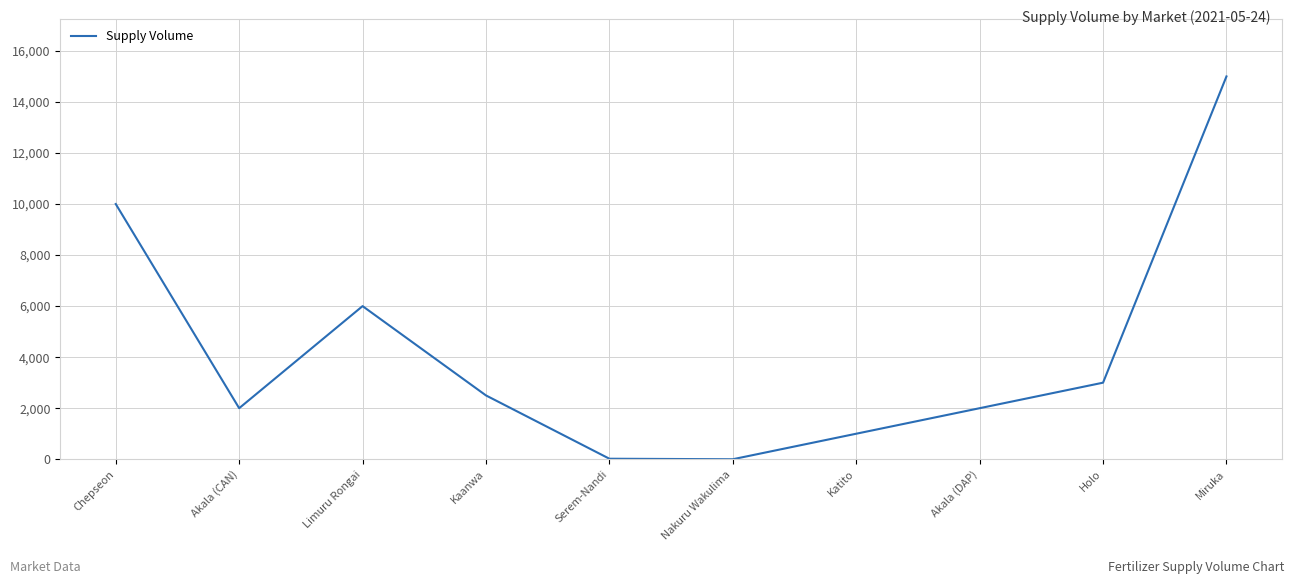

Is it true that the value at Miruka is 24746?

False